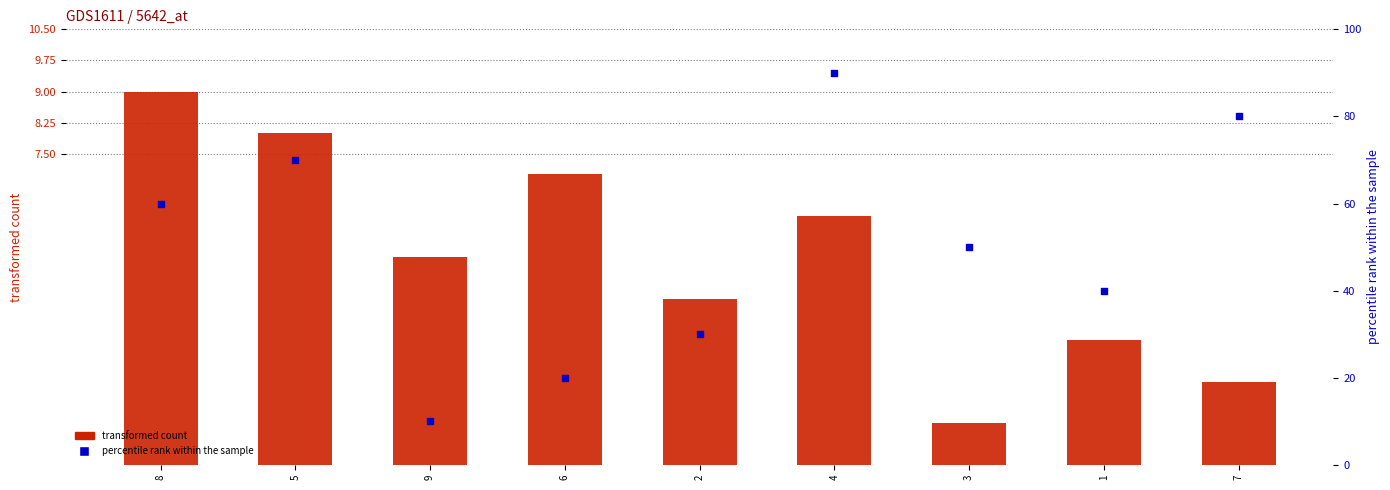

At how many categories does at least one series exceed 65?

3